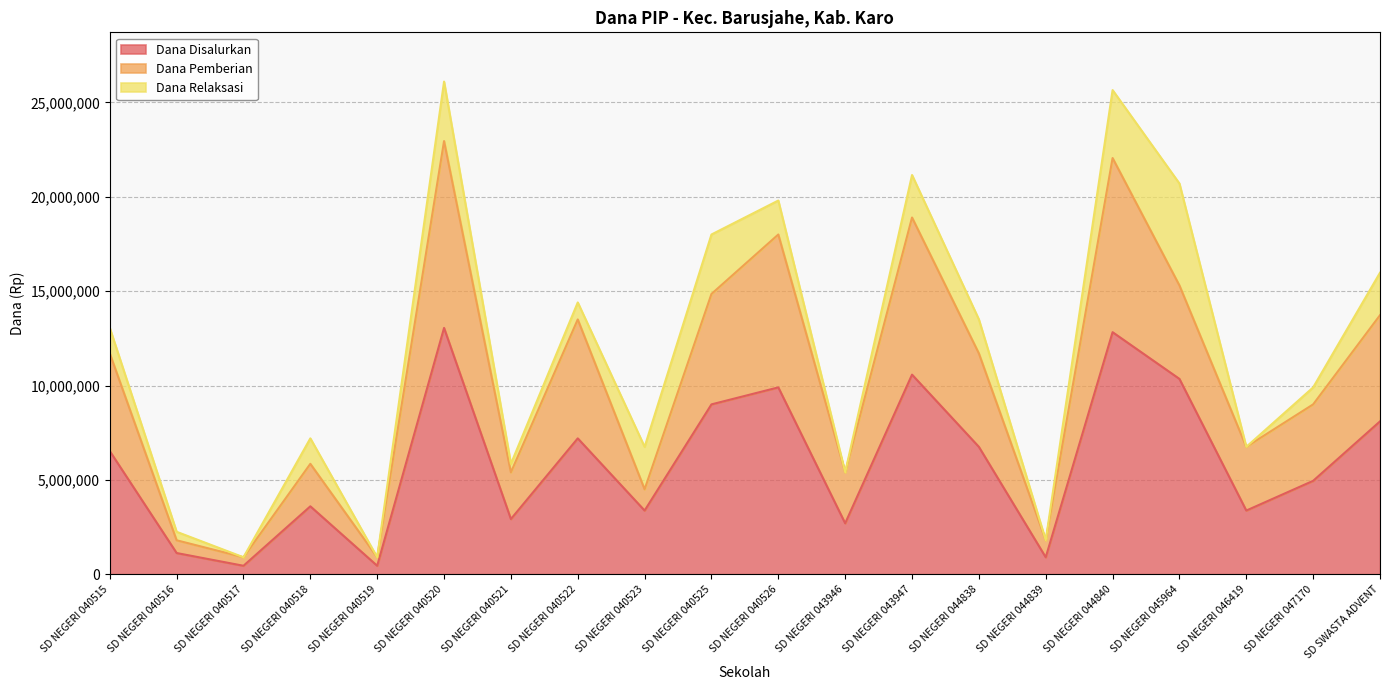

Does the chart display data point markers on the line(s)?

No